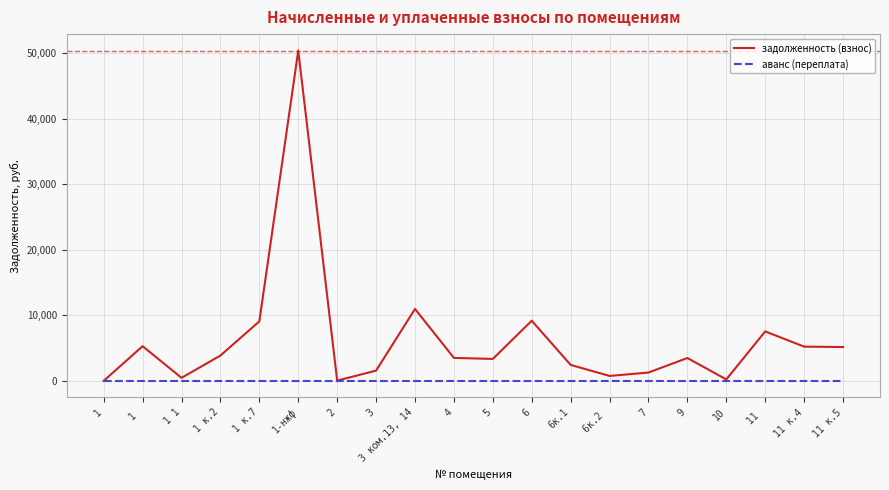

Count the number of data series in this chart.

2